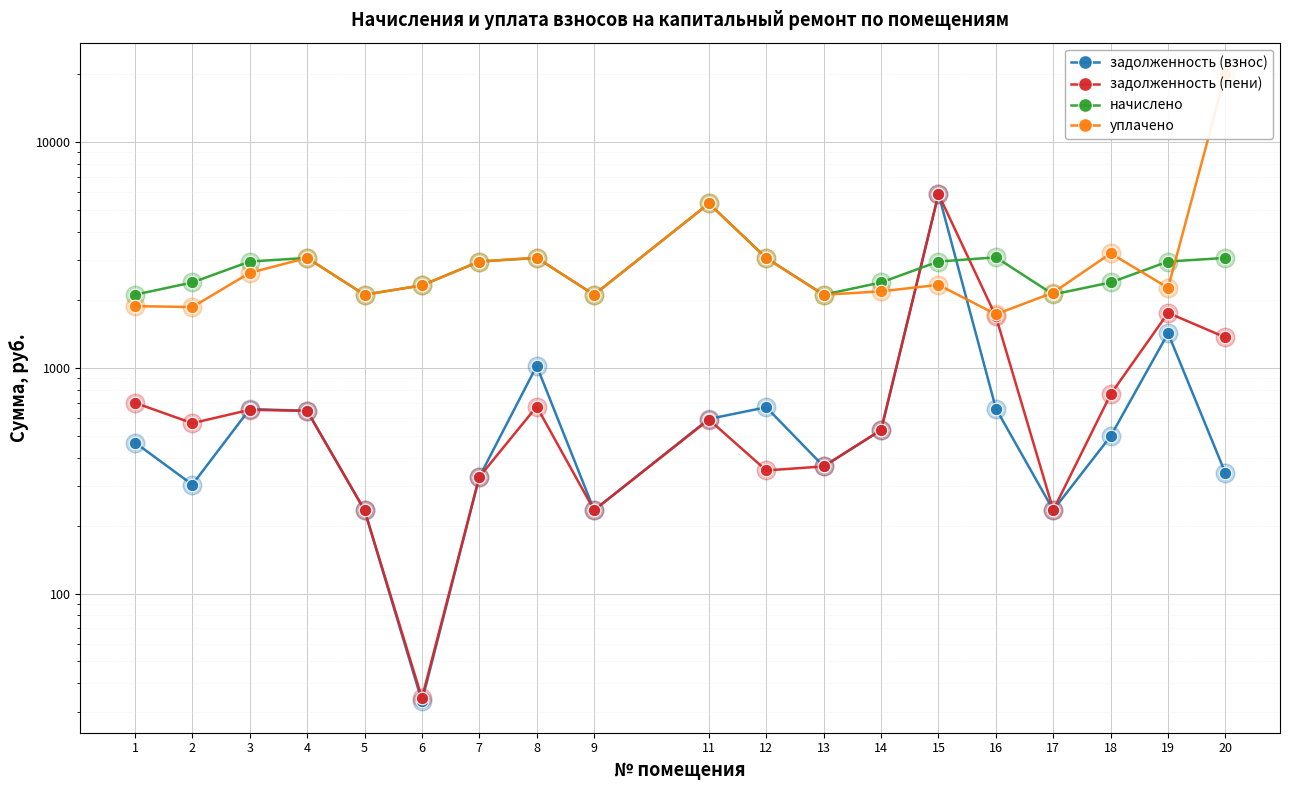

At how many categories does at least one series exceed 10966?

1